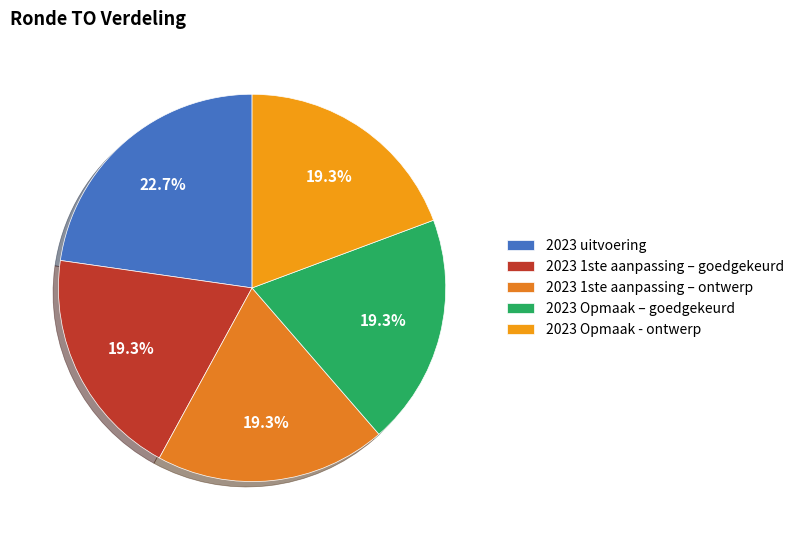

What portion of the pie excludes 2023 Opmaak - ontwerp?

80.7%